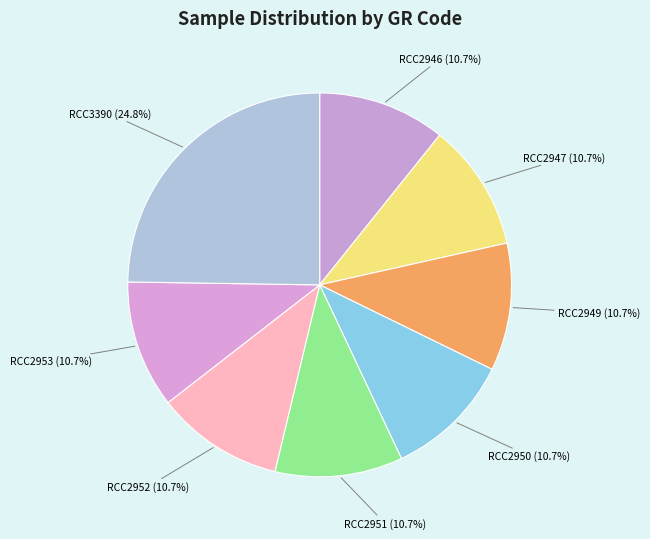

Does any single category account for the majority?

No